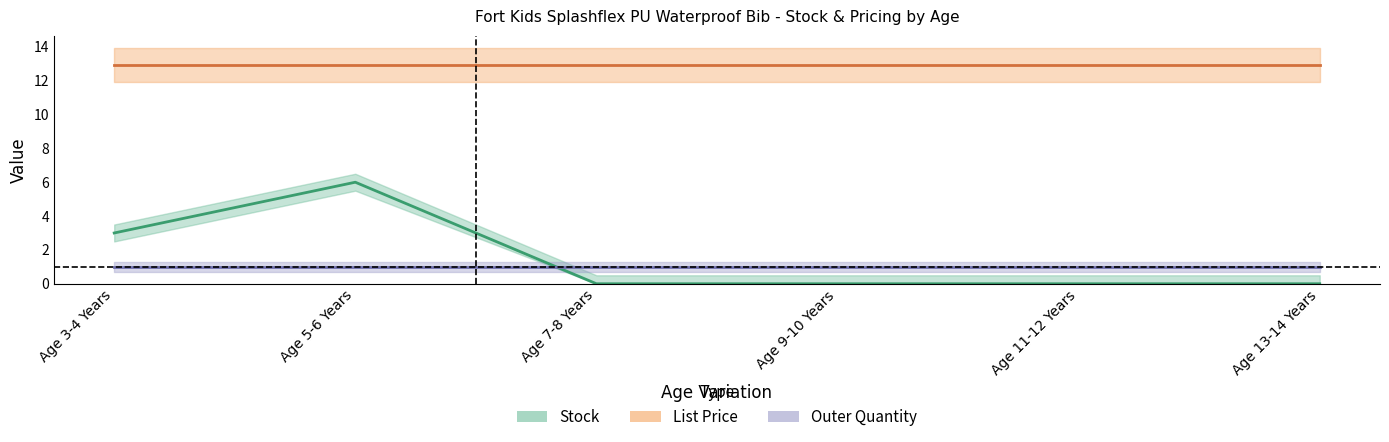

Which category has the lowest value across all series?

Age 7-8 Years